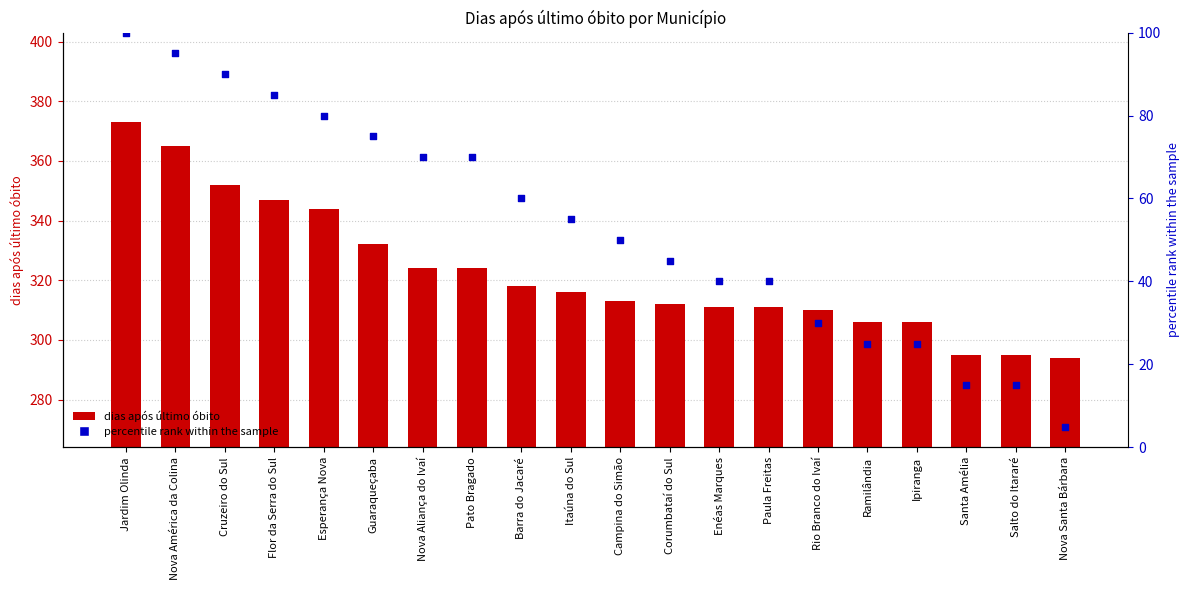

Which series has the largest total across all categories?

dias após último óbito